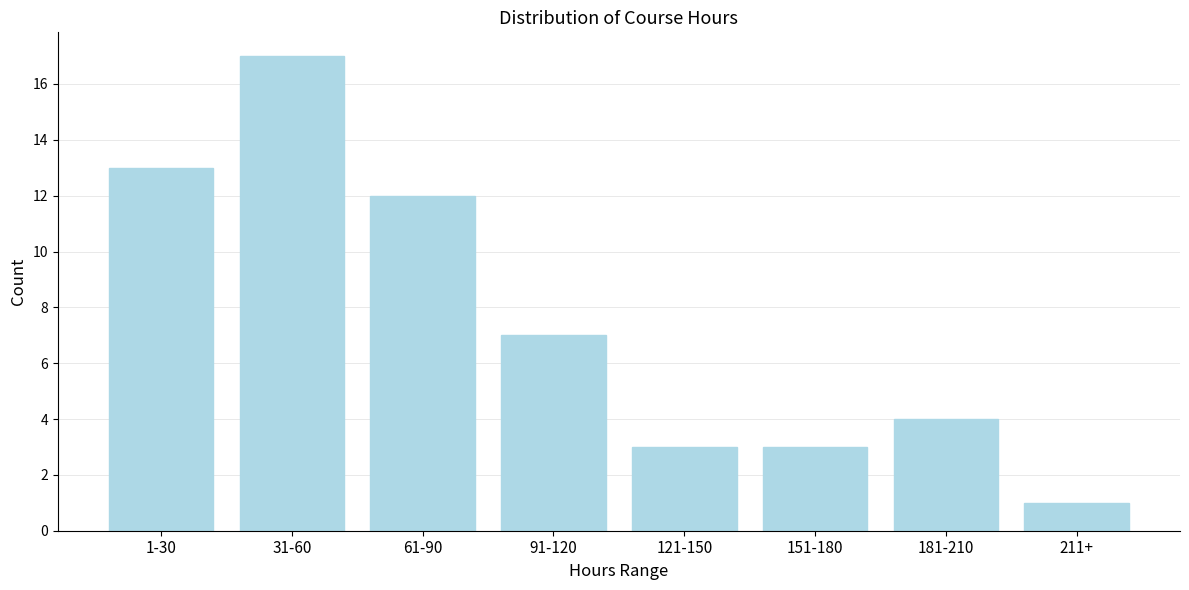

Reading left to right, transcribe all the data shown in this chart.

13	17	12	7	3	3	4	1